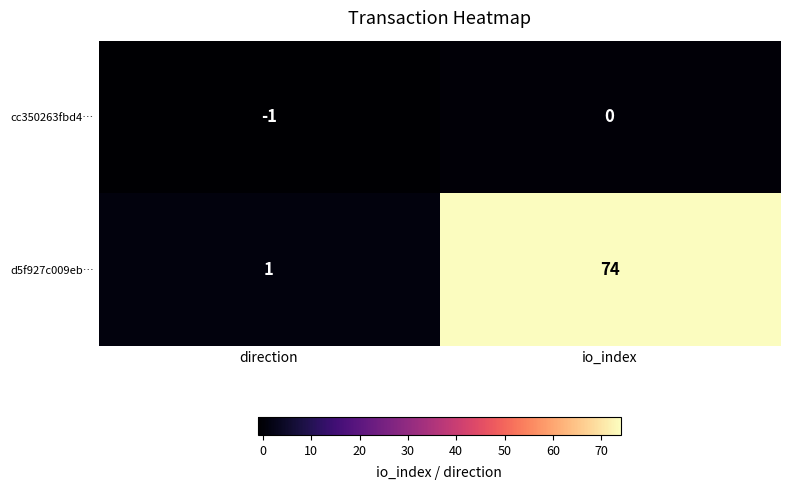

How many series are shown in this chart?

2